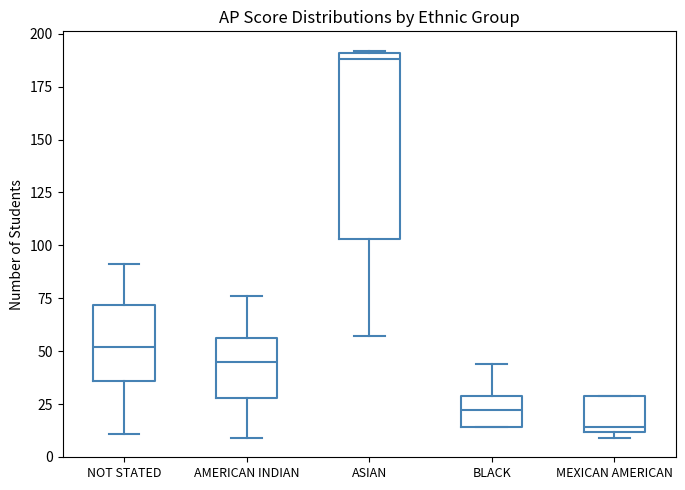

Which box is the tallest, from its lower edge to its upper edge?

ASIAN